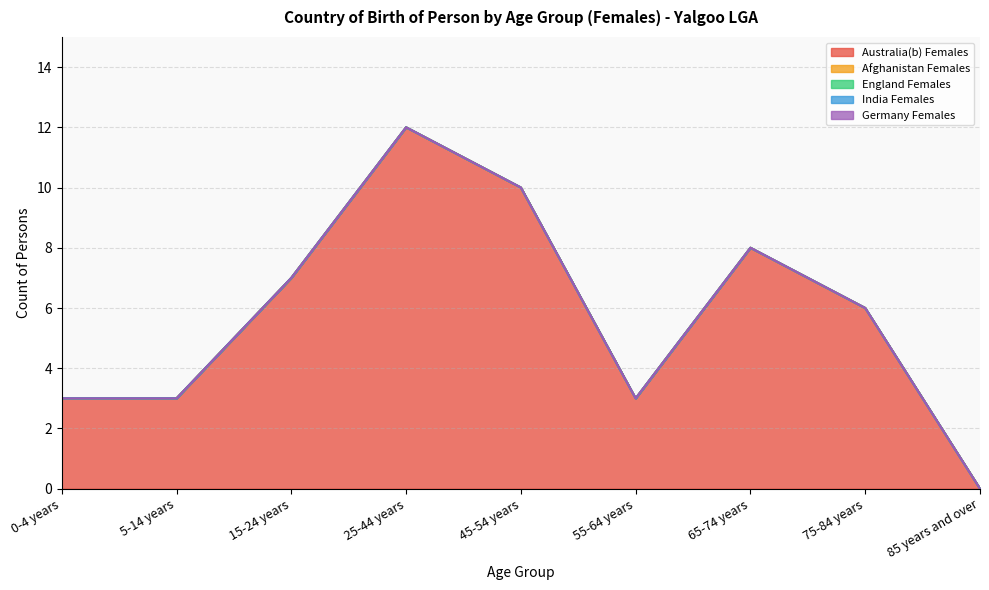

True or false: India Females has a value of 0 at 55-64 years.

True